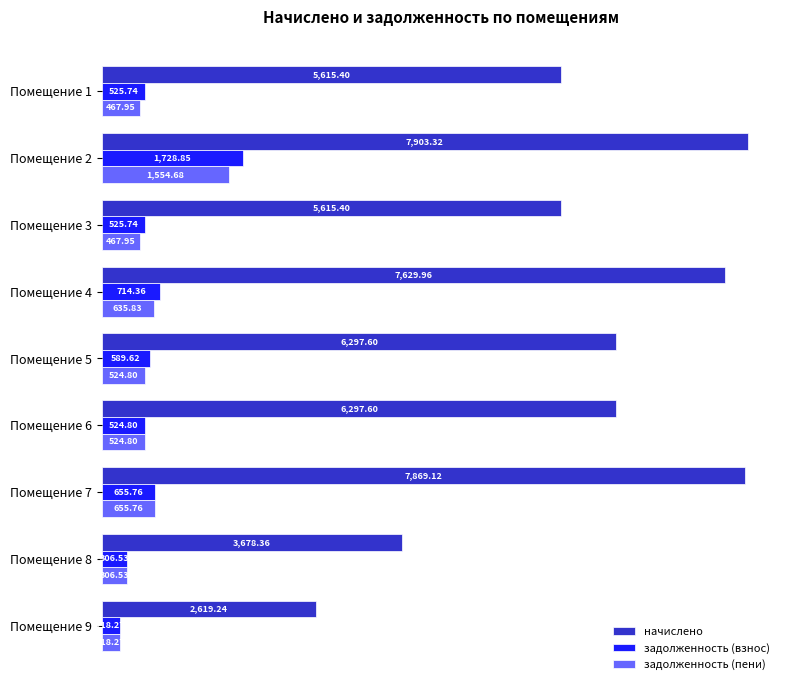

At which category is the sum across all series the highest?

Помещение 2